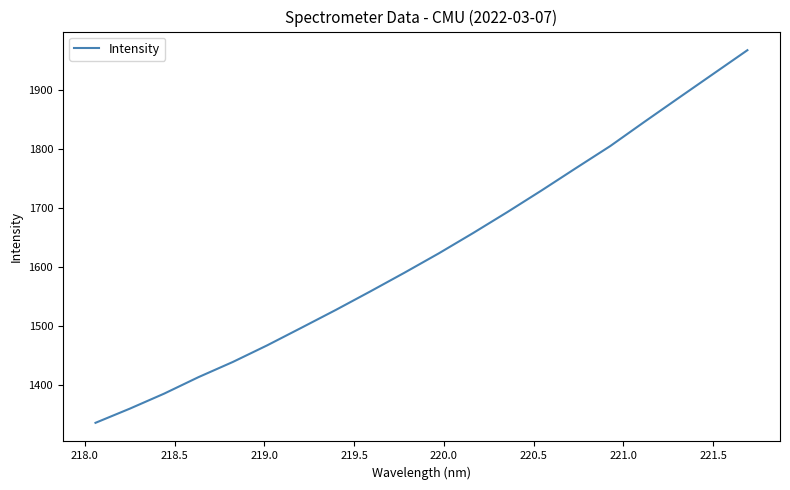

What is the maximum value shown in the chart?

1967.1